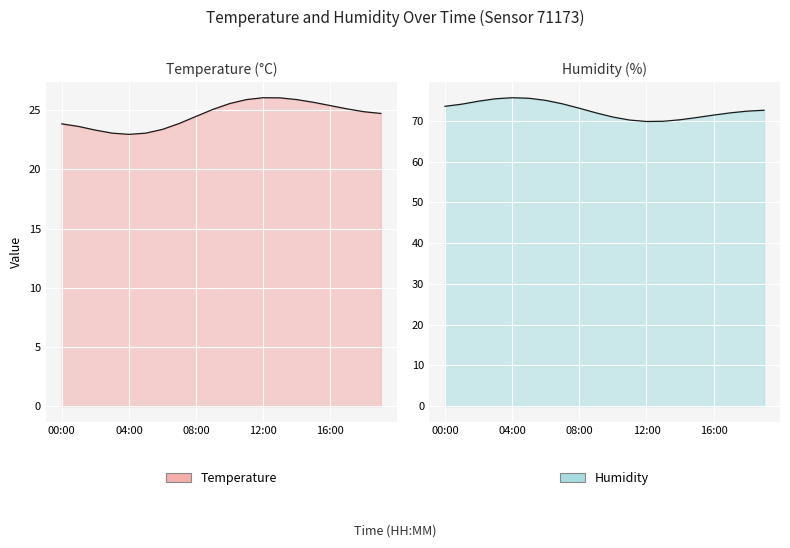

Is it true that the value at 05:00 is 39.3?

False